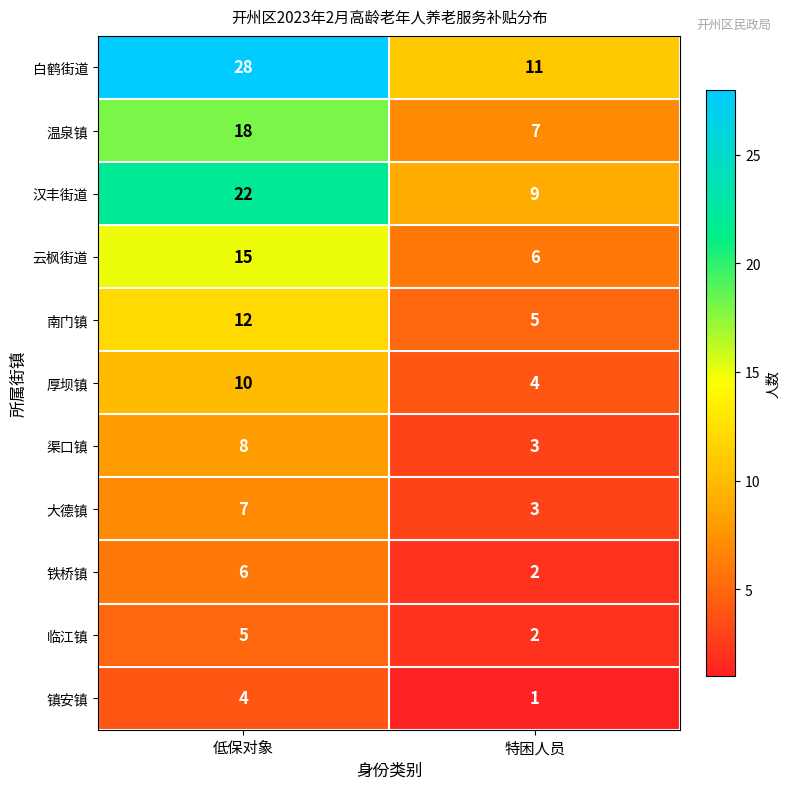

The value of 铁桥镇 at 特困人员 is 2. True or false?

True